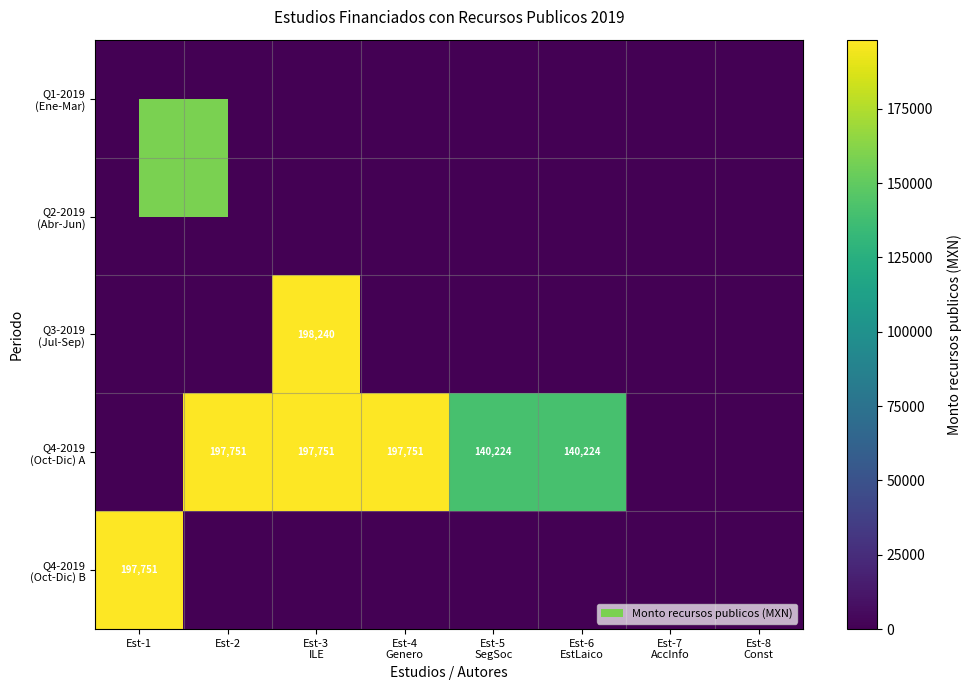

At which category is the sum across all series the highest?

Est-3
ILE